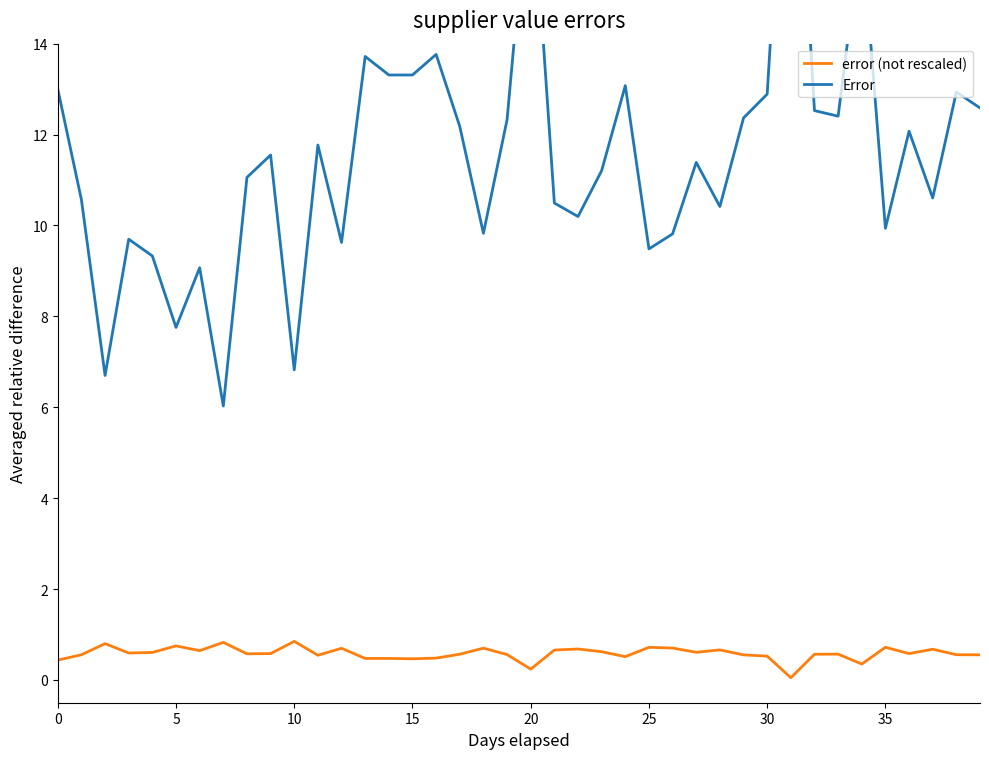

What is the minimum value shown in the chart?

0.1